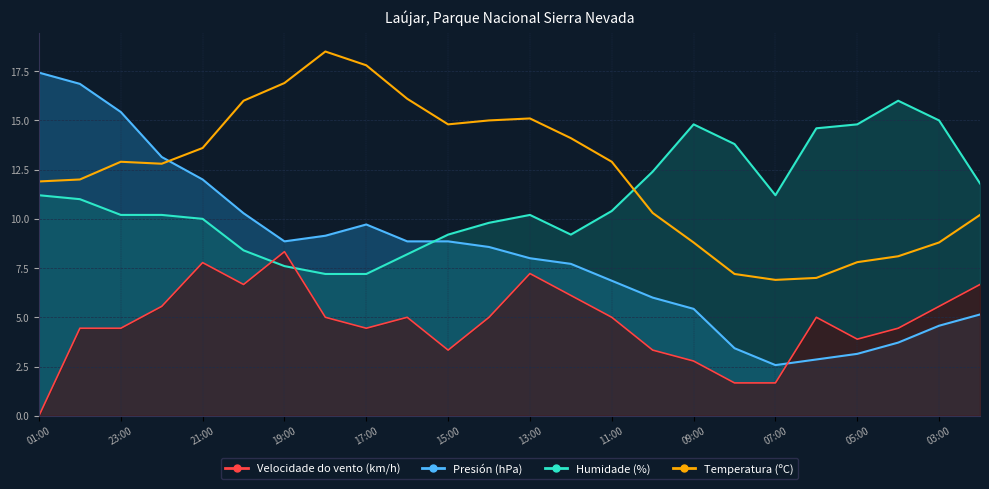

Reading left to right, list all the values displayed in this chart.

Temperatura (ºC): 11.9	12.0	12.9	12.8	13.6	16.0	16.9	18.5	17.8	16.1	14.8	15.0	15.1	14.1	12.9	10.3	8.8	7.2	6.9	7.0	7.8	8.1	8.8	10.2
Humidade (%): 11.2	11.0	10.2	10.2	10.0	8.4	7.6	7.2	7.2	8.2	9.2	9.8	10.2	9.2	10.4	12.4	14.8	13.8	11.2	14.6	14.8	16.0	15.0	11.8
Presión (hPa): 17.4	16.9	15.4	13.1	12.0	10.3	8.9	9.1	9.7	8.9	8.9	8.6	8.0	7.7	6.9	6.0	5.4	3.4	2.6	2.9	3.1	3.7	4.6	5.1
Velocidade do vento (km/h): 0.0	4.4	4.4	5.6	7.8	6.7	8.3	5.0	4.4	5.0	3.3	5.0	7.2	6.1	5.0	3.3	2.8	1.7	1.7	5.0	3.9	4.4	5.6	6.7